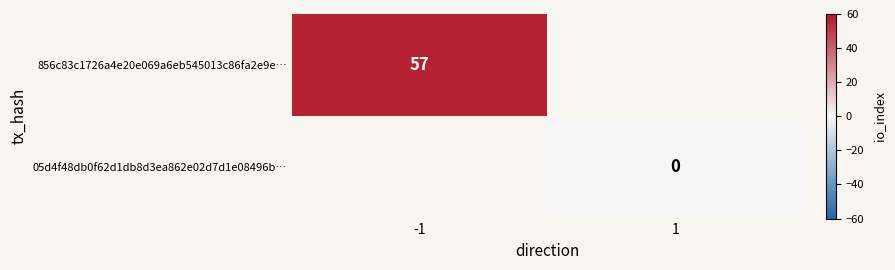

What is the maximum value shown in the chart?

57.0